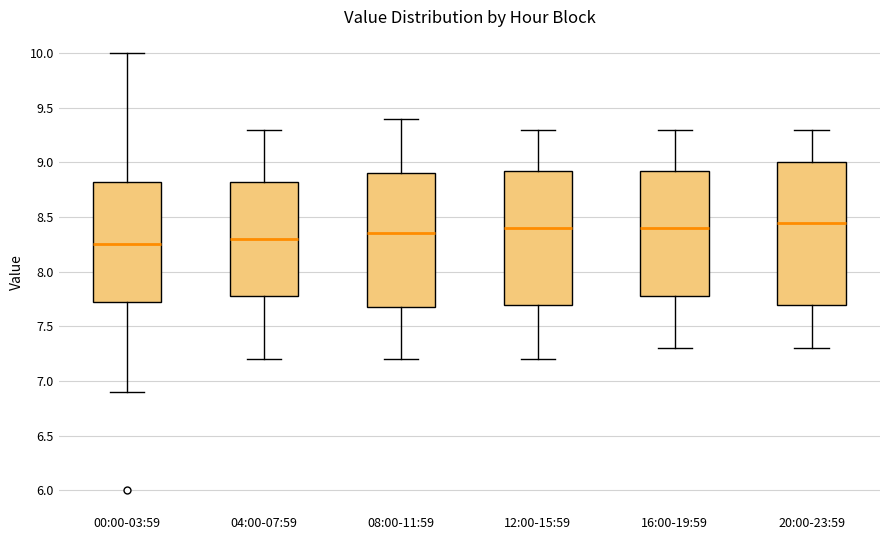

Reading left to right, read every box against the y-axis: the position of its median line, the range the box covers, and the ends of its whiskers. The values are not printed on the chart, so give them approximately, as read against the axis.

00:00-03:59: median 8.25, box 7.75 to 8.85, whiskers 6.90 to 10.00
04:00-07:59: median 8.30, box 7.80 to 8.85, whiskers 7.20 to 9.30
08:00-11:59: median 8.35, box 7.70 to 8.90, whiskers 7.20 to 9.40
12:00-15:59: median 8.40, box 7.70 to 8.95, whiskers 7.20 to 9.30
16:00-19:59: median 8.40, box 7.80 to 8.95, whiskers 7.30 to 9.30
20:00-23:59: median 8.45, box 7.70 to 9.00, whiskers 7.30 to 9.30